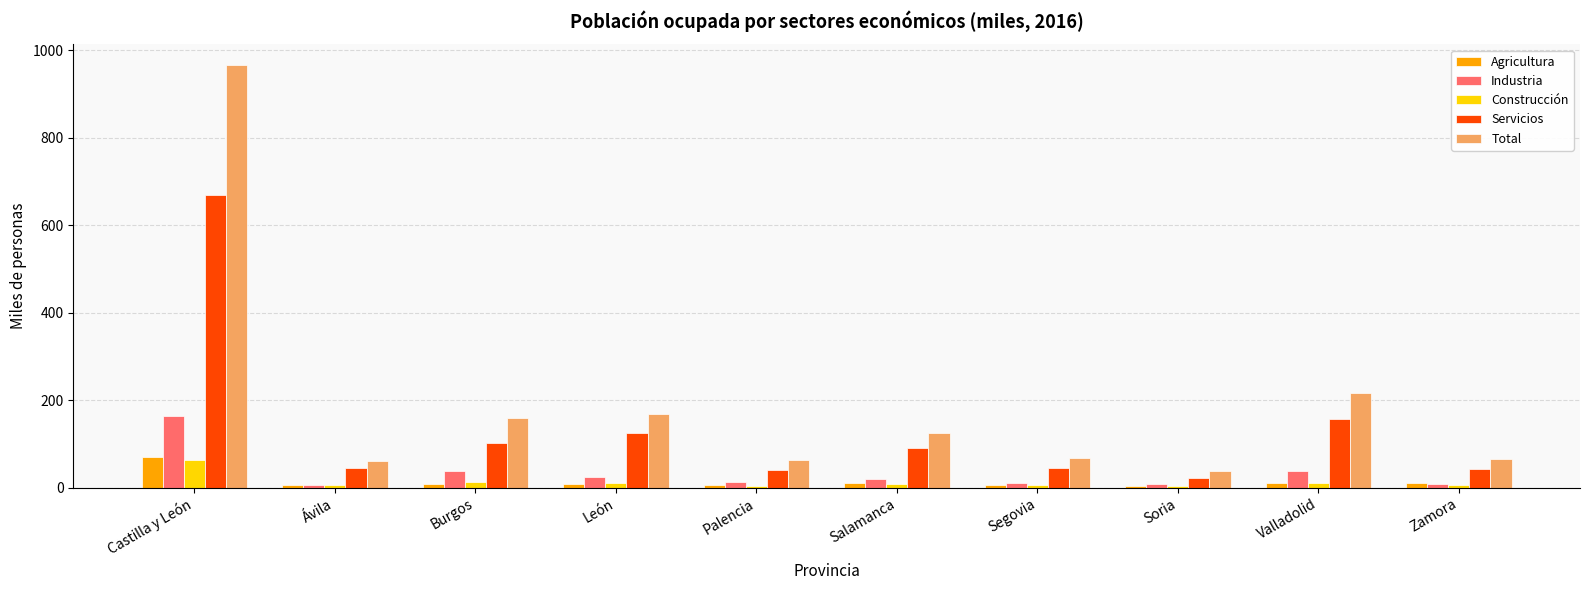

Between Burgos and Zamora, which series saw the biggest shift?

Total